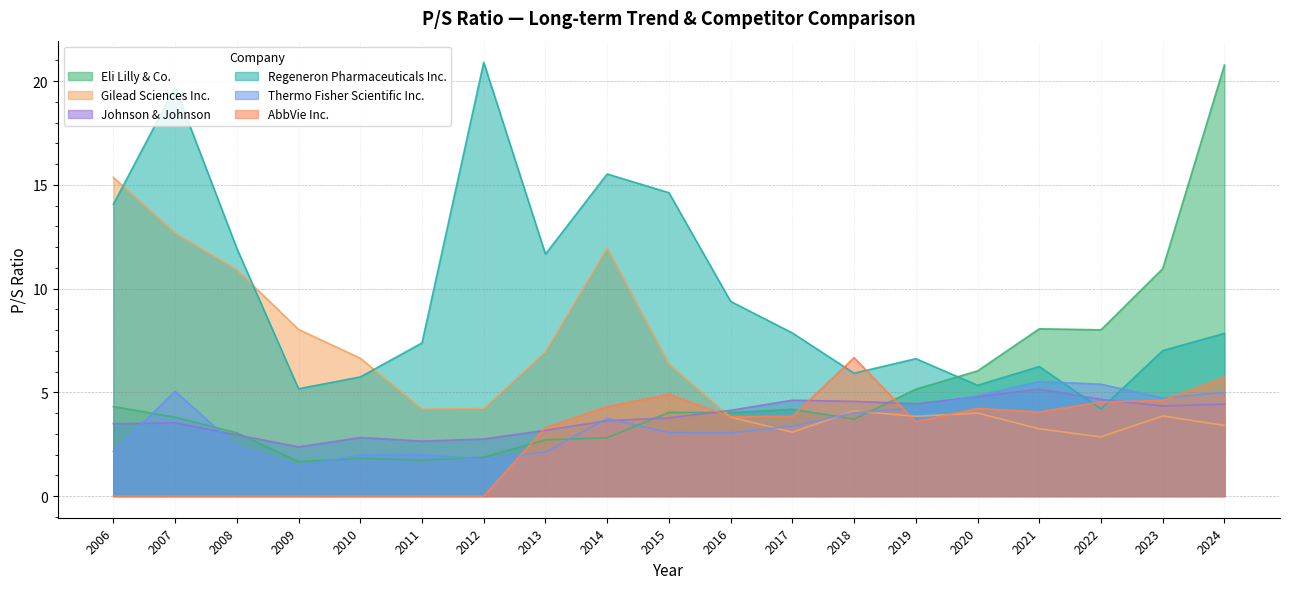

At how many categories does at least one series exceed 1?

19